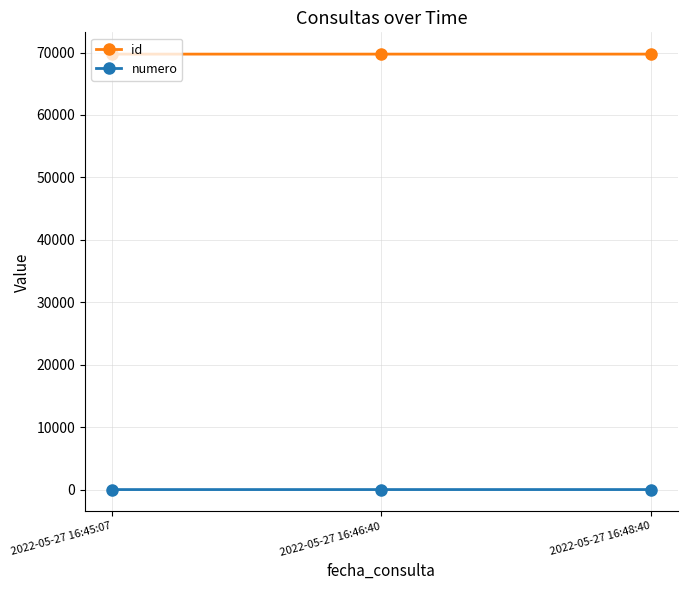

Is the value of numero at 2022-05-27 16:45:07 greater than the value of id at 2022-05-27 16:45:07?

No